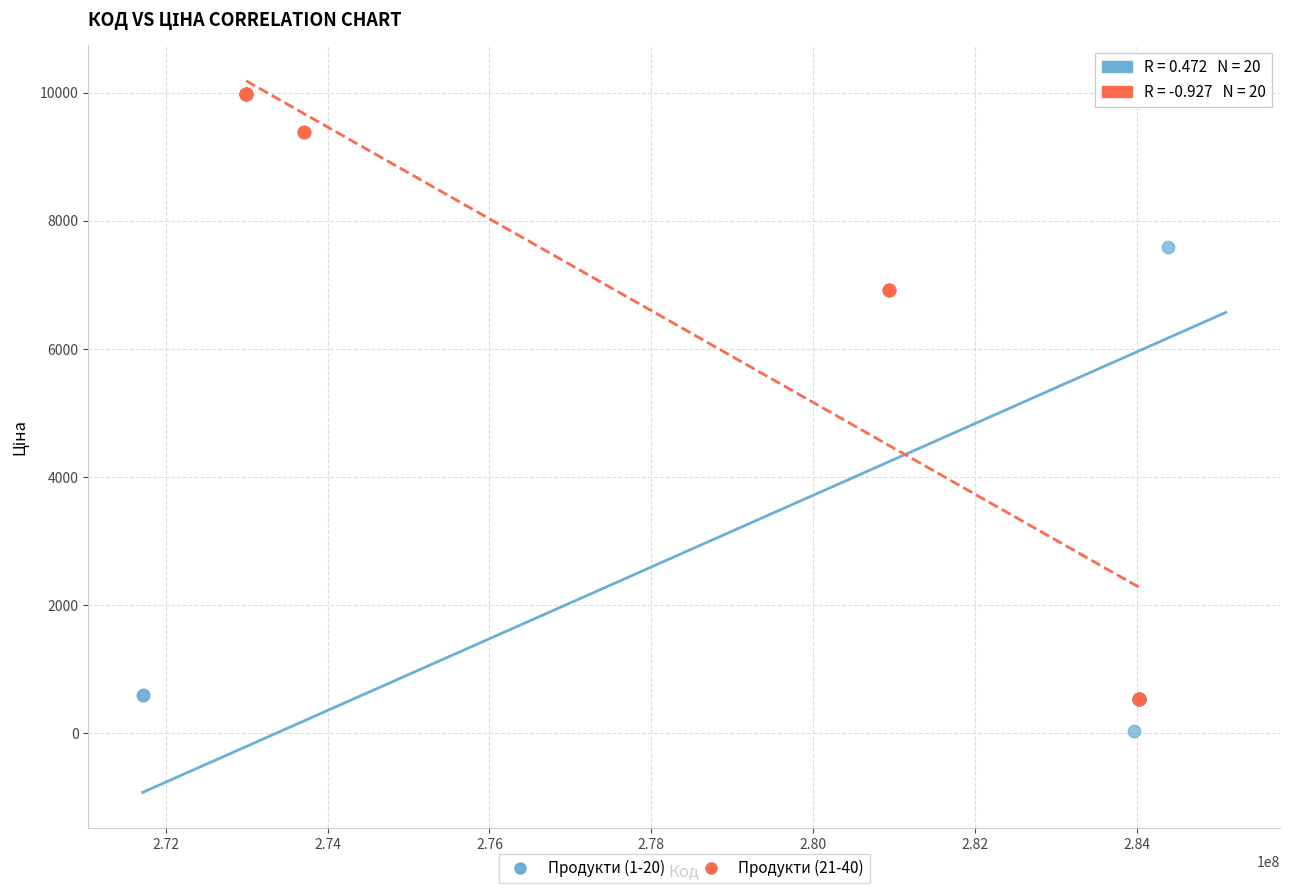

Which series has the widest spread of Y values?

Продукти (1-20)